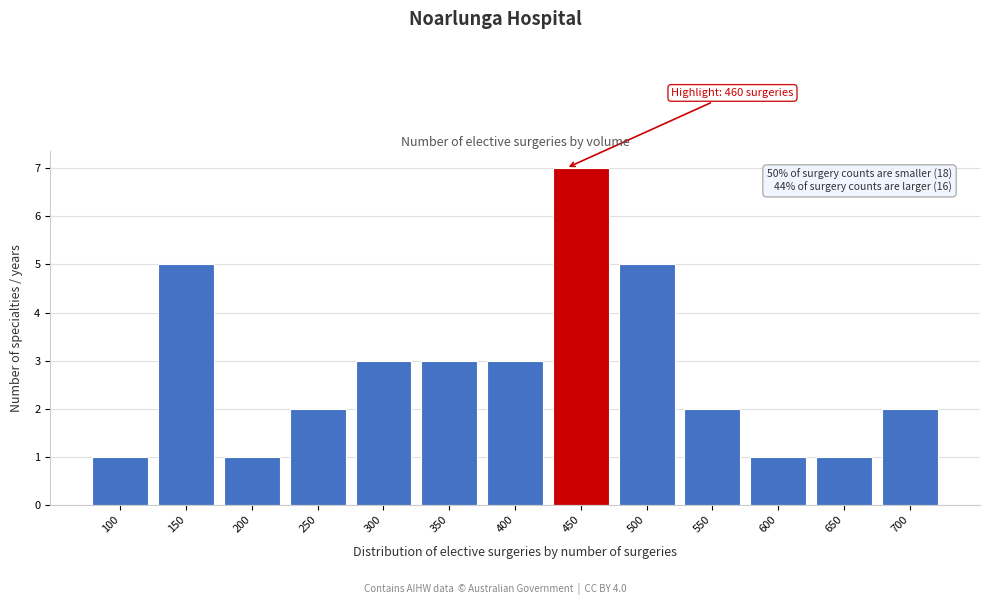

Reading right to left, transcribe all the data shown in this chart.

700=2	650=1	600=1	550=2	500=5	450=7	400=3	350=3	300=3	250=2	200=1	150=5	100=1